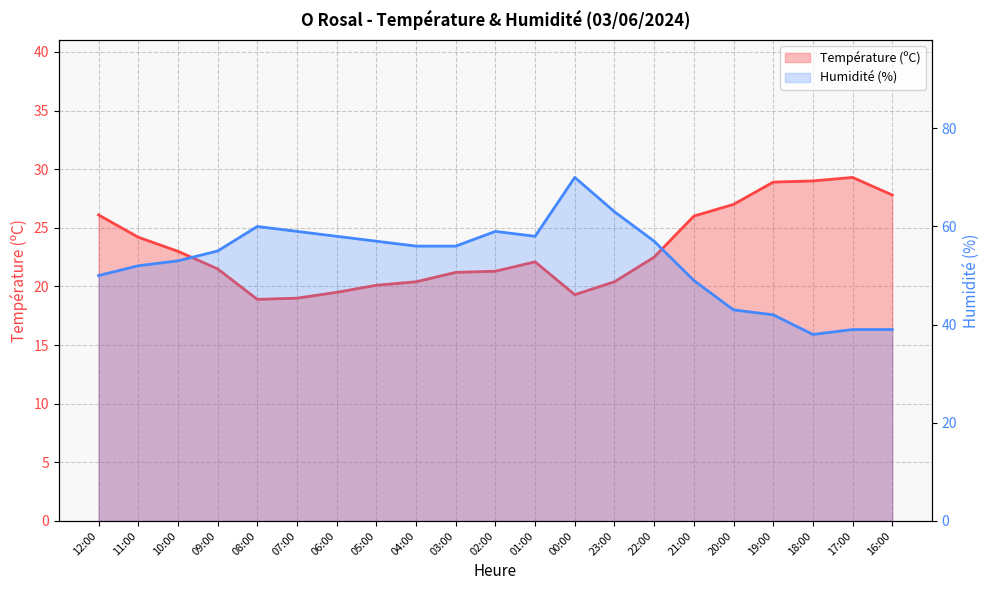

List the labels in order of Humidité (%) value, smallest first.

18:00, 17:00, 16:00, 19:00, 20:00, 21:00, 12:00, 11:00, 10:00, 09:00, 04:00, 03:00, 05:00, 22:00, 06:00, 01:00, 07:00, 02:00, 08:00, 23:00, 00:00